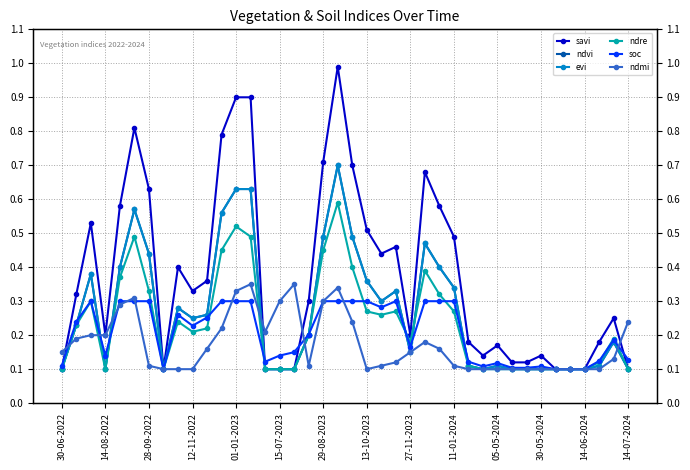

How many distinct data groups are displayed?

6